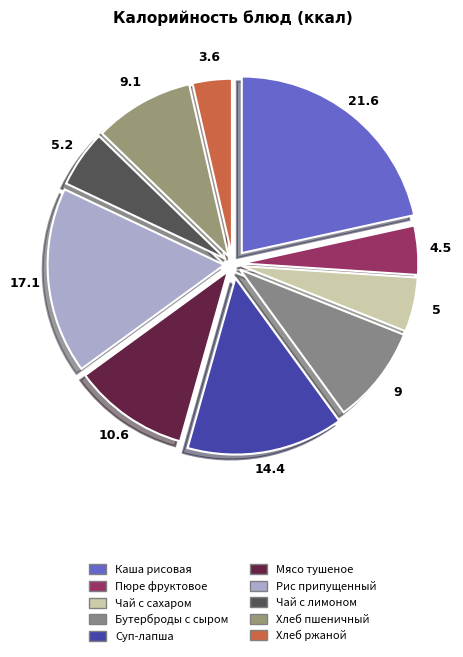

Between Хлеб пшеничный and Хлеб ржаной, which is larger?

Хлеб пшеничный